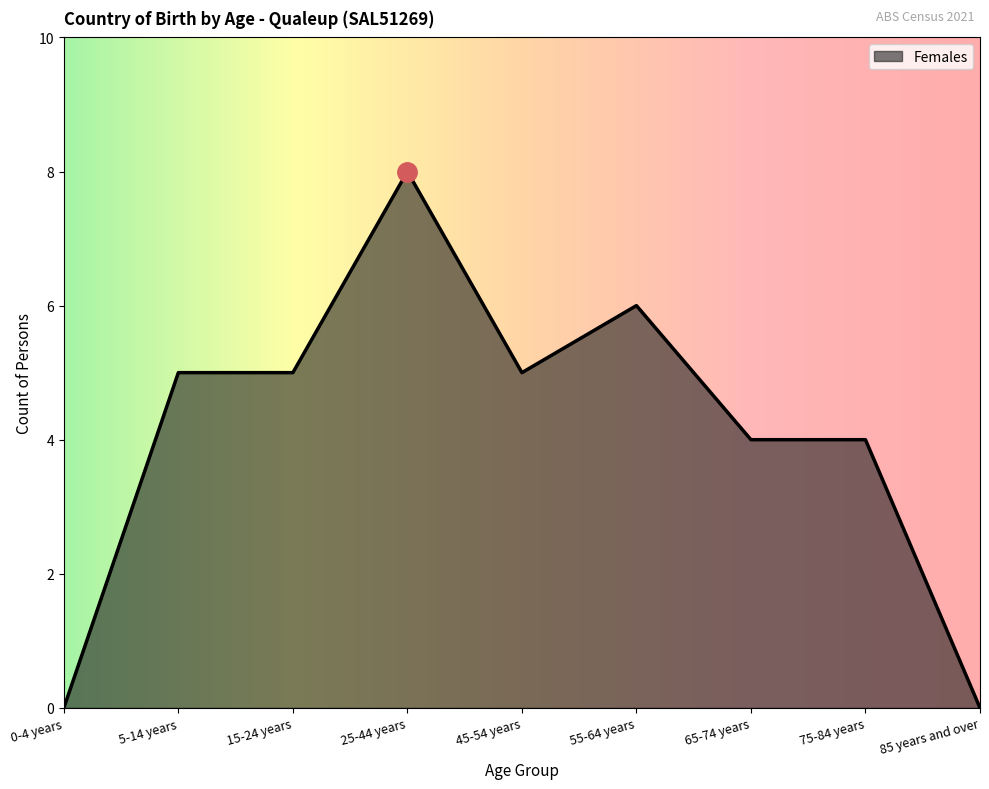

How many values are between 4 and 5?

5